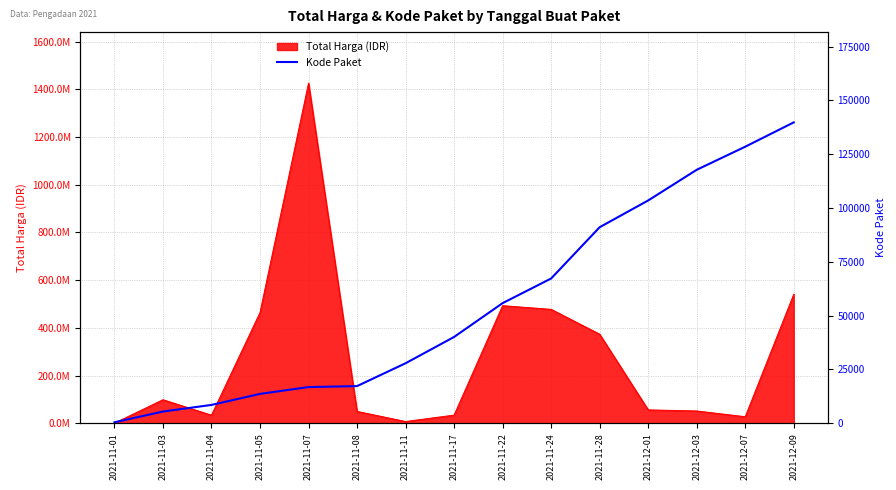

Does the chart display data point markers on the line(s)?

No